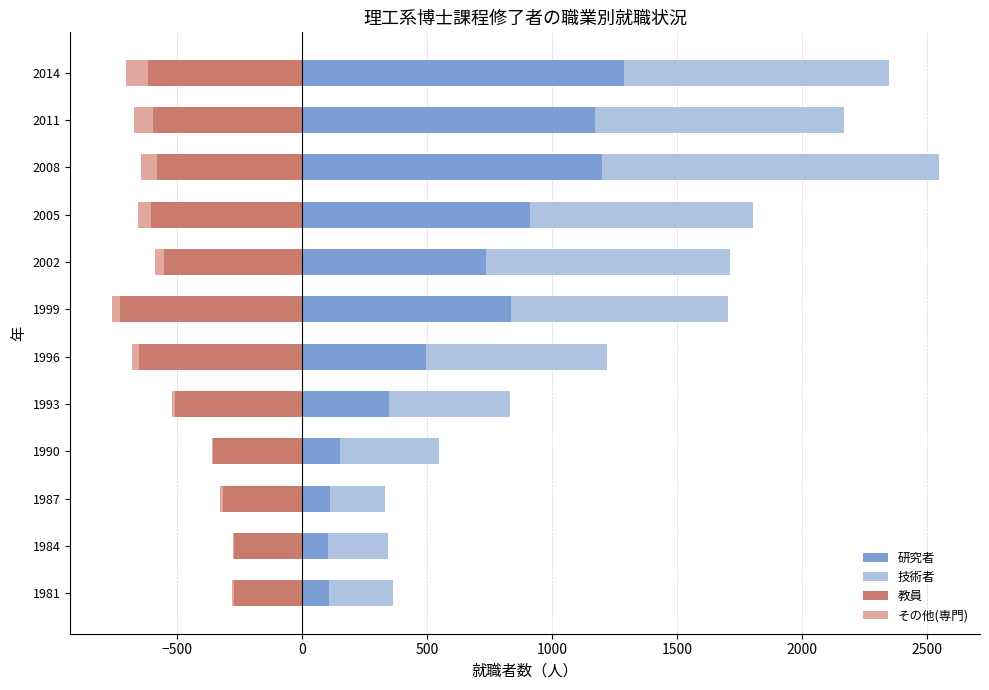

What is the value of the その他(専門) bar at the 2nd from the left?

-5